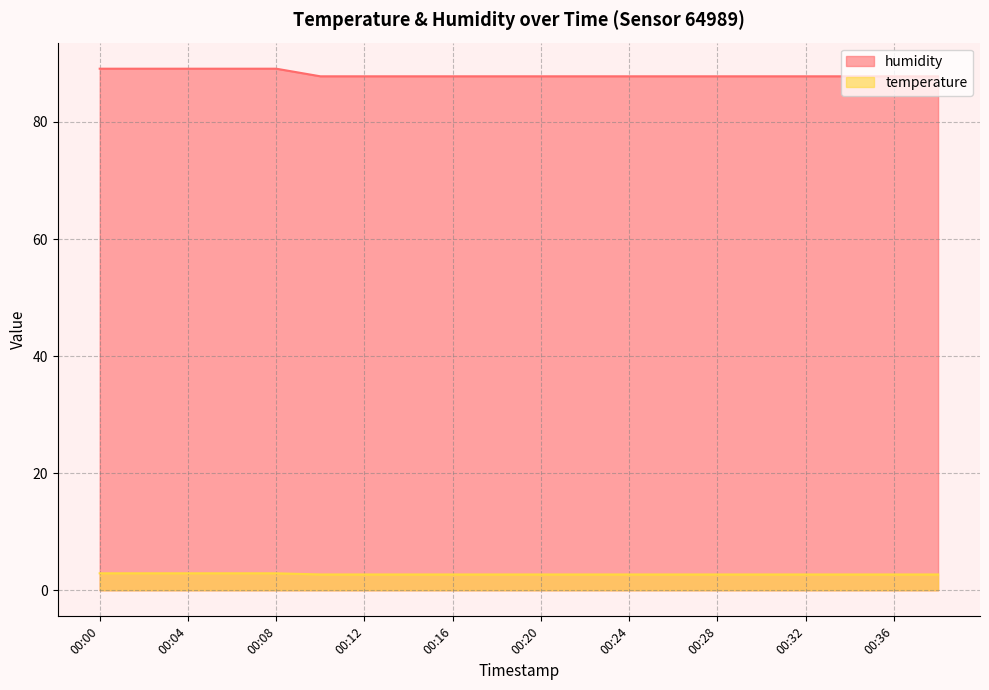

At which category is the sum across all series the highest?

00:00